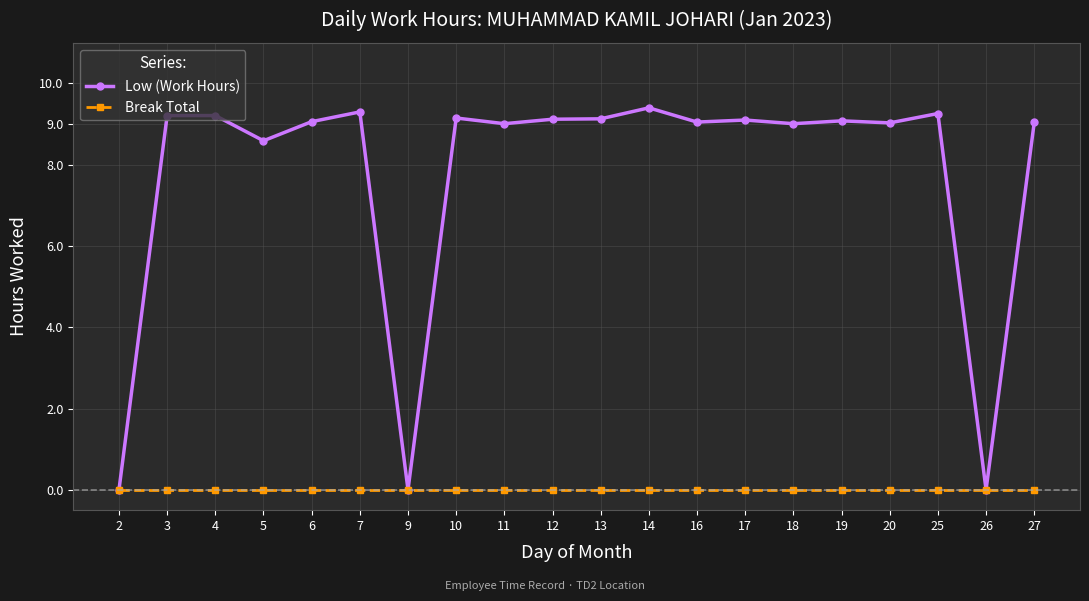

What is the spread (max minus min) of values at 19?

9.1